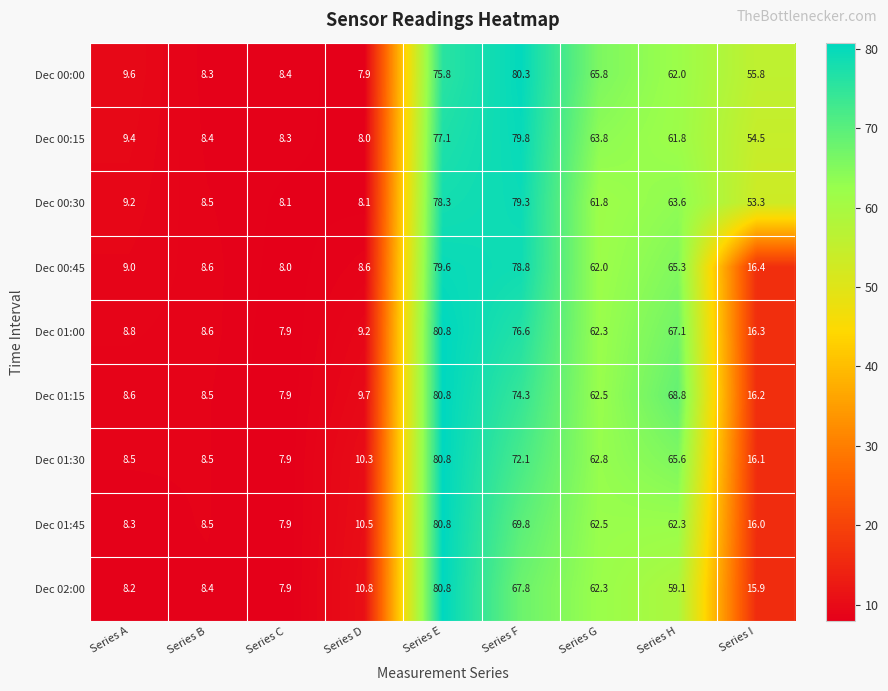

At Series A, list the series in order from largest to smallest.

Dec 00:00, Dec 00:15, Dec 00:30, Dec 00:45, Dec 01:00, Dec 01:15, Dec 01:30, Dec 01:45, Dec 02:00